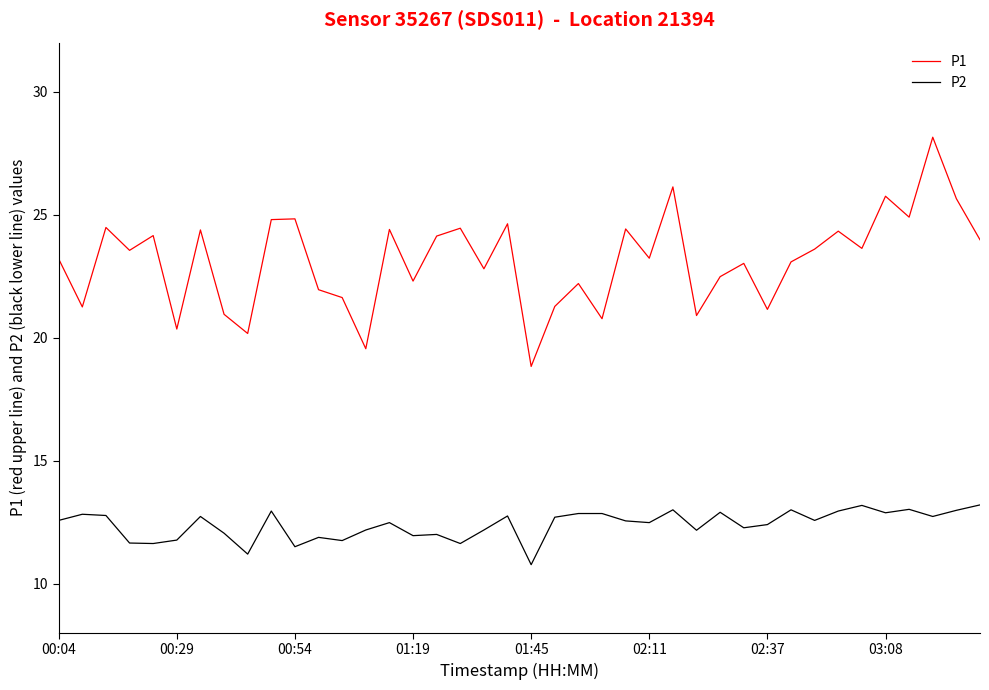

What is the difference between the maximum and second lowest values in the P1 series?

8.6